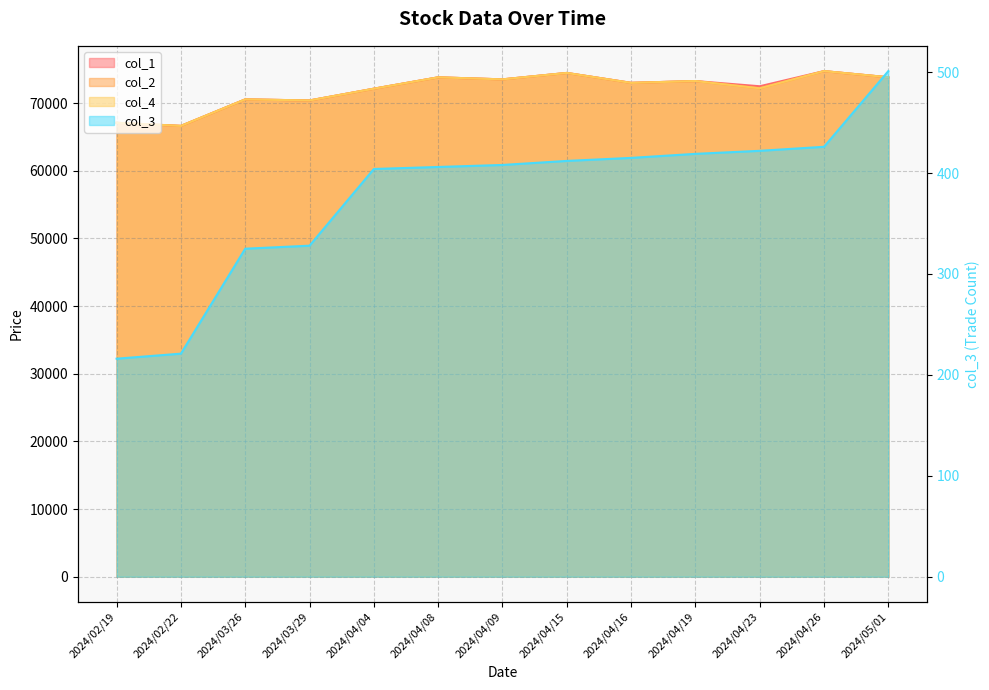

Rank the series at 2024/04/19 from highest to lowest value.

col_1, col_2, col_4, col_3